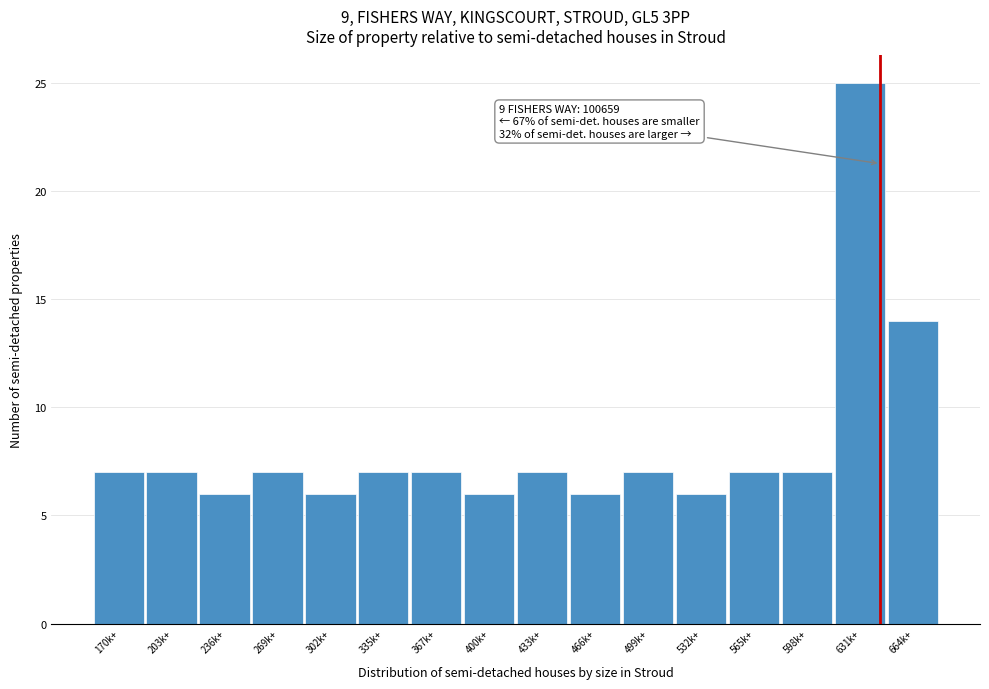

Reading right to left, list all the values displayed in this chart.

664k+=14	631k+=25	598k+=7	565k+=7	532k+=6	499k+=7	466k+=6	433k+=7	400k+=6	367k+=7	335k+=7	302k+=6	269k+=7	236k+=6	203k+=7	170k+=7